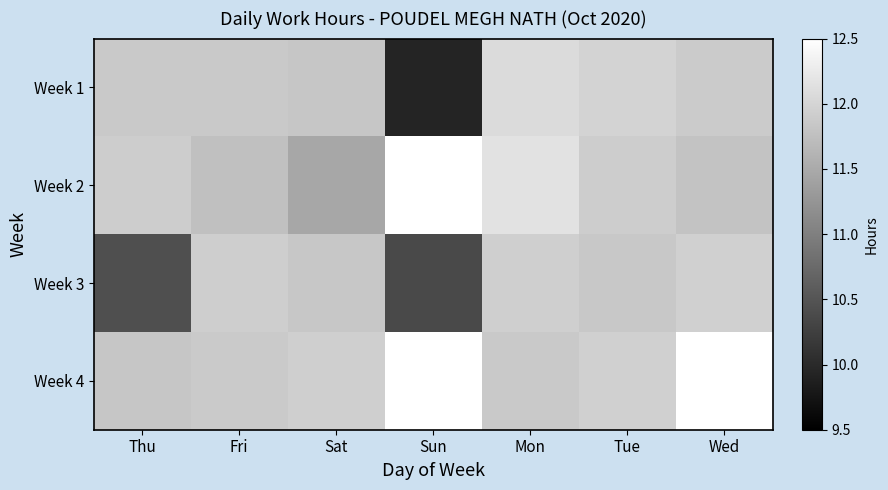

Which has a higher value, Thu or Tue?

Tue